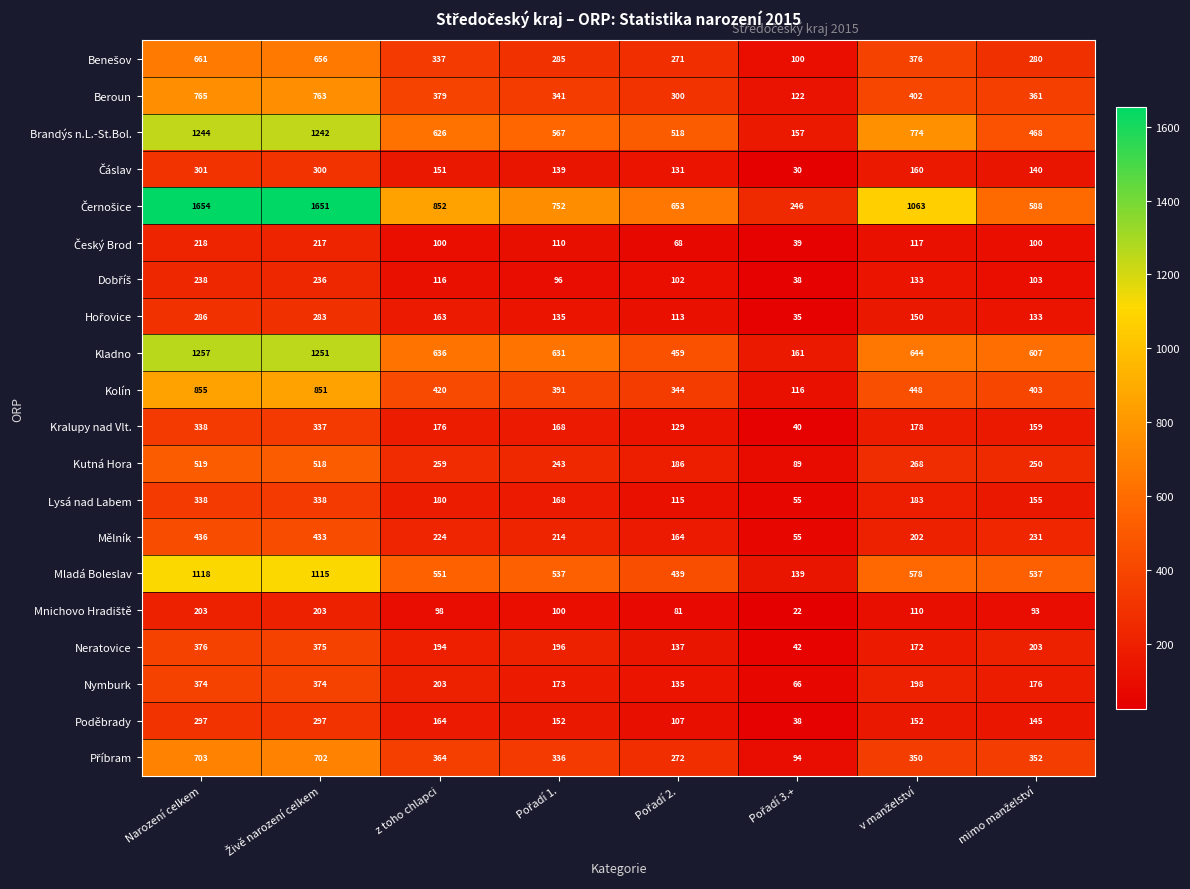

At how many categories does at least one series exceed 786?

4